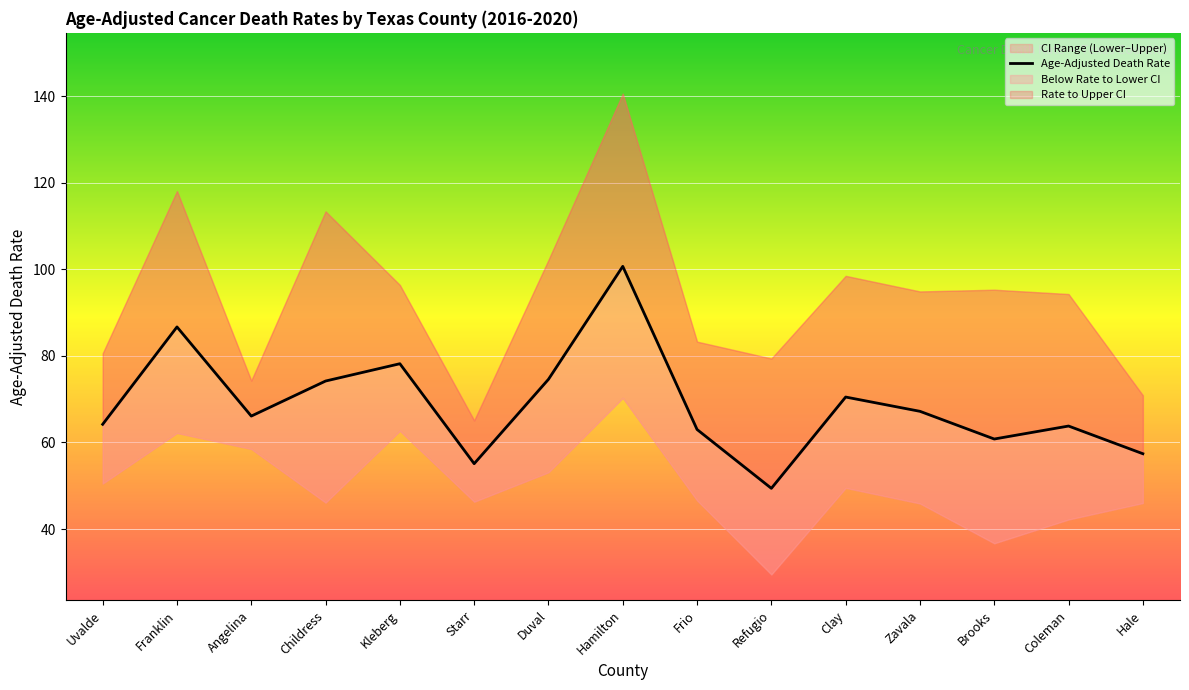

Rank the categories by value from lowest to highest.

Refugio, Starr, Hale, Brooks, Frio, Coleman, Uvalde, Angelina, Zavala, Clay, Childress, Duval, Kleberg, Franklin, Hamilton